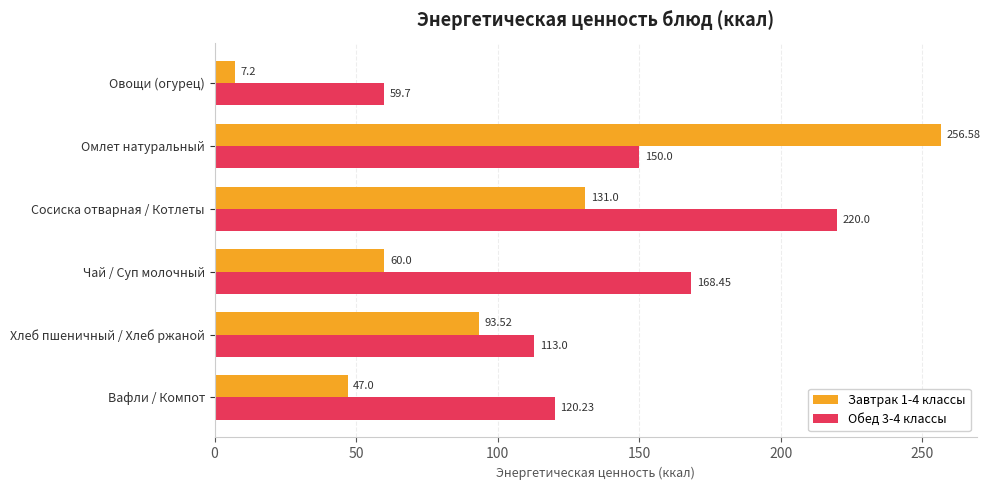

Where is Обед 3-4 классы nearest to the value 139?

Омлет натуральный